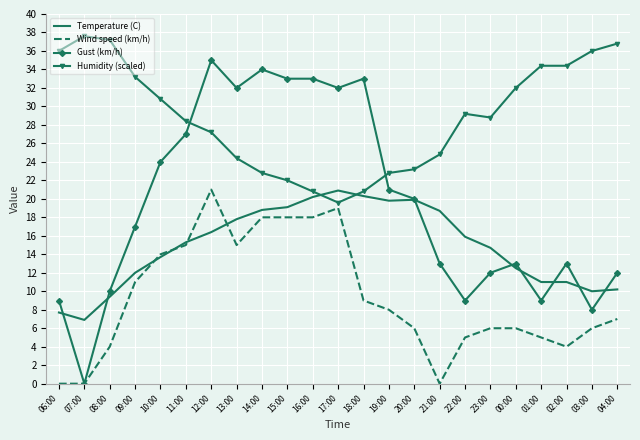

What are all the series names shown in the legend?

Temperature (C), Wind speed (km/h), Gust (km/h), Humidity (scaled)